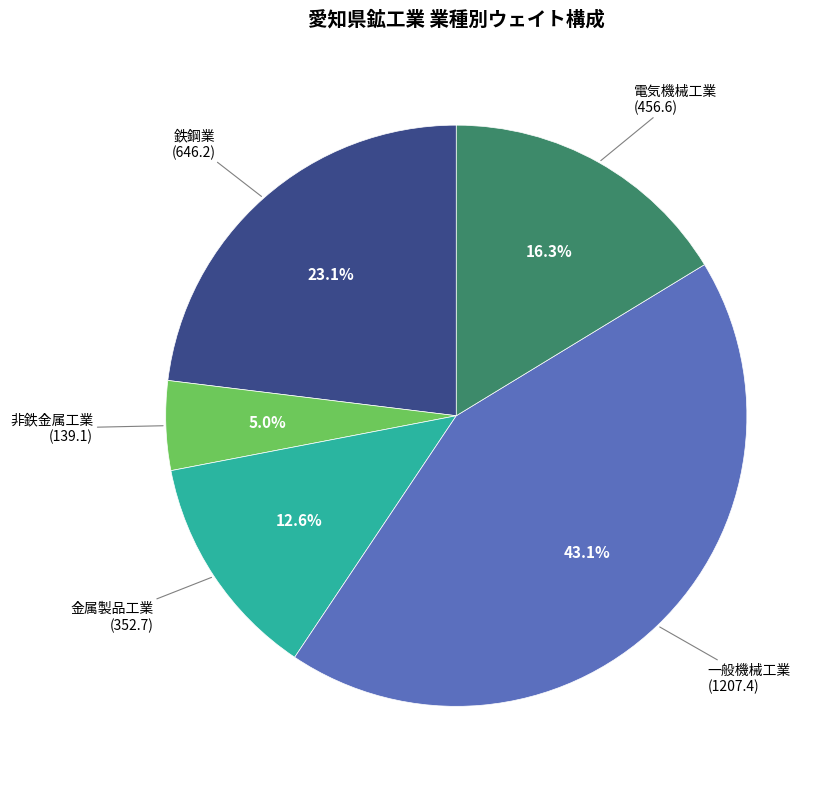

Is there a majority slice in this chart?

No